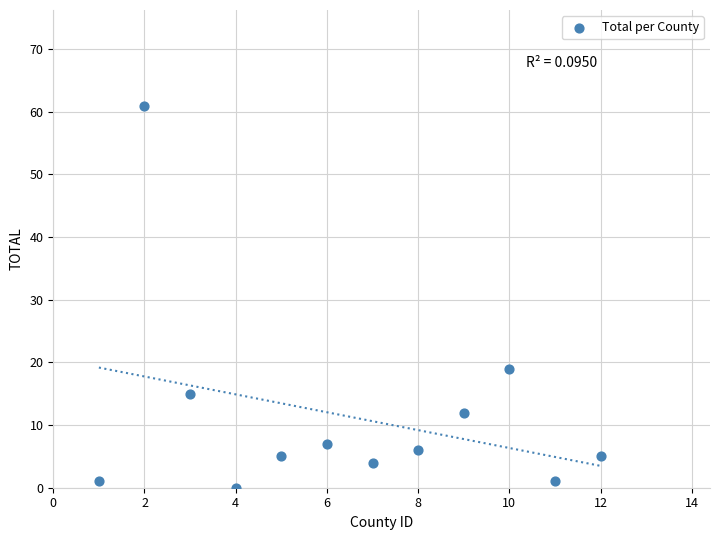

What Y value in the scatter plot is closest to 30?

19